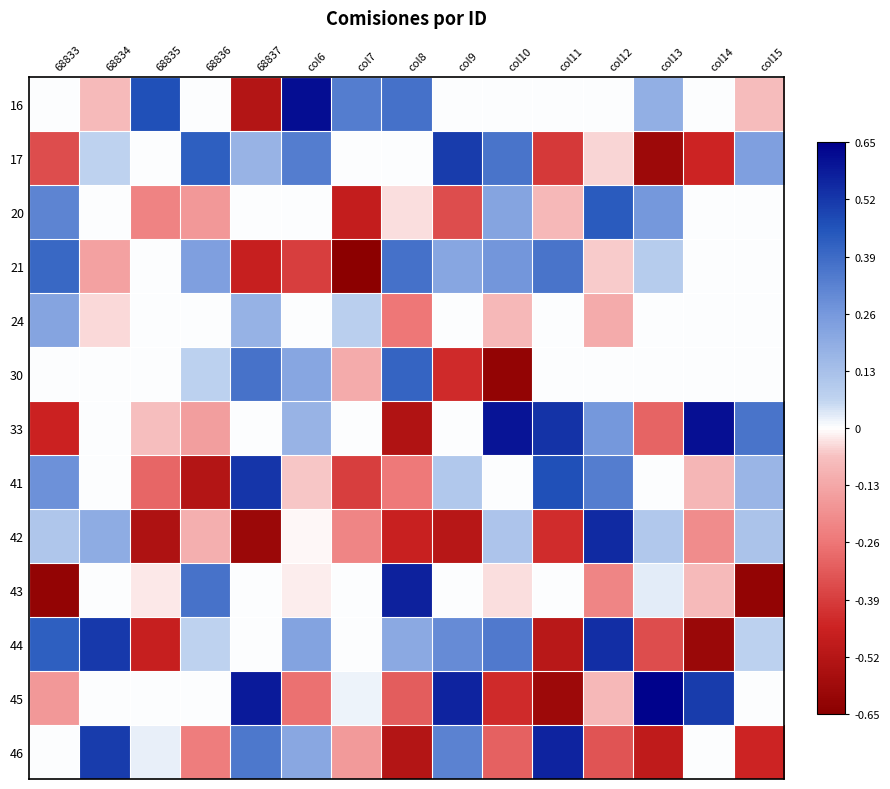

Reading left to right, extract all data points from this chart.

16: 68833=0.0	68834=-0.1	68835=0.5	68836=0.0	68837=-0.5	col6=0.6	col7=0.3	col8=0.4	col9=0.0	col10=0.0	col11=0.0	col12=0.0	col13=0.2	col14=0.0	col15=-0.1
17: 68833=-0.4	68834=0.1	68835=0.0	68836=0.4	68837=0.2	col6=0.3	col7=0.0	col8=0.0	col9=0.5	col10=0.4	col11=-0.4	col12=-0.0	col13=-0.6	col14=-0.4	col15=0.2
20: 68833=0.3	68834=0.0	68835=-0.2	68836=-0.2	68837=0.0	col6=0.0	col7=-0.5	col8=-0.0	col9=-0.4	col10=0.2	col11=-0.1	col12=0.4	col13=0.3	col14=0.0	col15=0.0
21: 68833=0.4	68834=-0.1	68835=0.0	68836=0.2	68837=-0.5	col6=-0.4	col7=-0.6	col8=0.4	col9=0.2	col10=0.3	col11=0.4	col12=-0.1	col13=0.1	col14=0.0	col15=0.0
24: 68833=0.2	68834=-0.0	68835=0.0	68836=0.0	68837=0.2	col6=0.0	col7=0.1	col8=-0.3	col9=0.0	col10=-0.1	col11=0.0	col12=-0.1	col13=0.0	col14=0.0	col15=0.0
30: 68833=0.0	68834=0.0	68835=0.0	68836=0.1	68837=0.4	col6=0.2	col7=-0.1	col8=0.4	col9=-0.4	col10=-0.6	col11=0.0	col12=0.0	col13=0.0	col14=0.0	col15=0.0
33: 68833=-0.5	68834=0.0	68835=-0.1	68836=-0.2	68837=0.0	col6=0.2	col7=0.0	col8=-0.5	col9=0.0	col10=0.6	col11=0.5	col12=0.3	col13=-0.3	col14=0.6	col15=0.4
41: 68833=0.3	68834=0.0	68835=-0.3	68836=-0.5	68837=0.5	col6=-0.1	col7=-0.4	col8=-0.3	col9=0.1	col10=0.0	col11=0.5	col12=0.3	col13=0.0	col14=-0.1	col15=0.2
42: 68833=0.1	68834=0.2	68835=-0.5	68836=-0.1	68837=-0.6	col6=-0.0	col7=-0.2	col8=-0.5	col9=-0.5	col10=0.1	col11=-0.4	col12=0.6	col13=0.1	col14=-0.2	col15=0.1
43: 68833=-0.6	68834=0.0	68835=-0.0	68836=0.4	68837=0.0	col6=-0.0	col7=0.0	col8=0.6	col9=0.0	col10=-0.0	col11=0.0	col12=-0.2	col13=0.0	col14=-0.1	col15=-0.6
44: 68833=0.4	68834=0.5	68835=-0.5	68836=0.1	68837=0.0	col6=0.2	col7=0.0	col8=0.2	col9=0.3	col10=0.3	col11=-0.5	col12=0.5	col13=-0.4	col14=-0.6	col15=0.1
45: 68833=-0.2	68834=0.0	68835=0.0	68836=0.0	68837=0.6	col6=-0.3	col7=0.0	col8=-0.3	col9=0.6	col10=-0.4	col11=-0.6	col12=-0.1	col13=0.6	col14=0.5	col15=0.0
46: 68833=0.0	68834=0.5	68835=0.0	68836=-0.2	68837=0.4	col6=0.2	col7=-0.2	col8=-0.5	col9=0.3	col10=-0.3	col11=0.6	col12=-0.3	col13=-0.5	col14=0.0	col15=-0.5